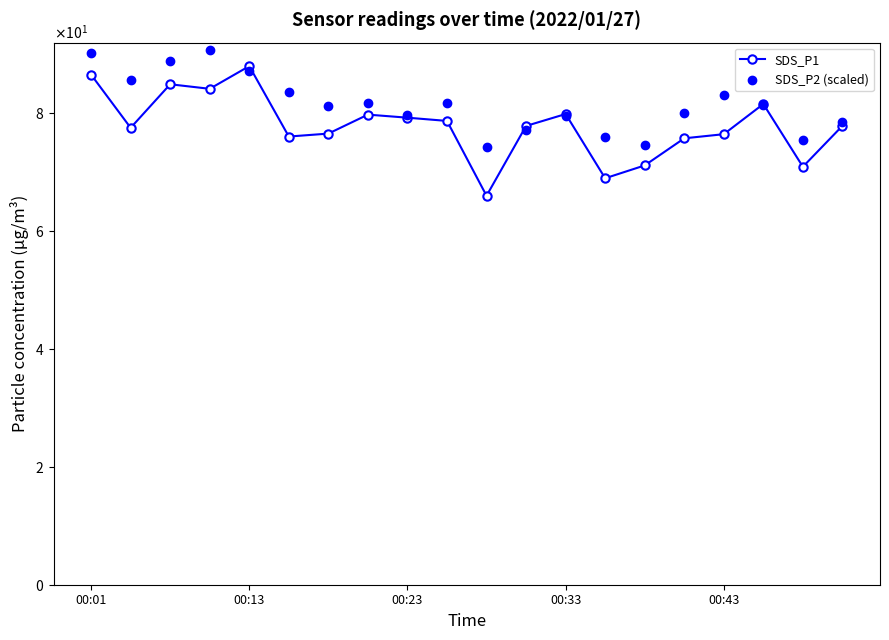

Which series has the largest total across all categories?

SDS_P2 (scaled)